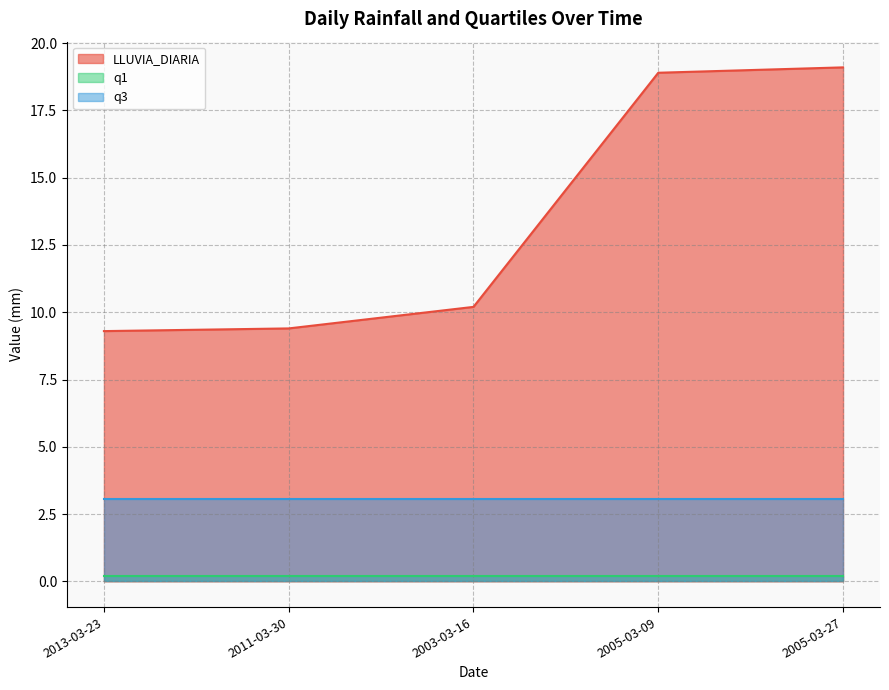

Where does the LLUVIA_DIARIA series first go above 10?

2003-03-16